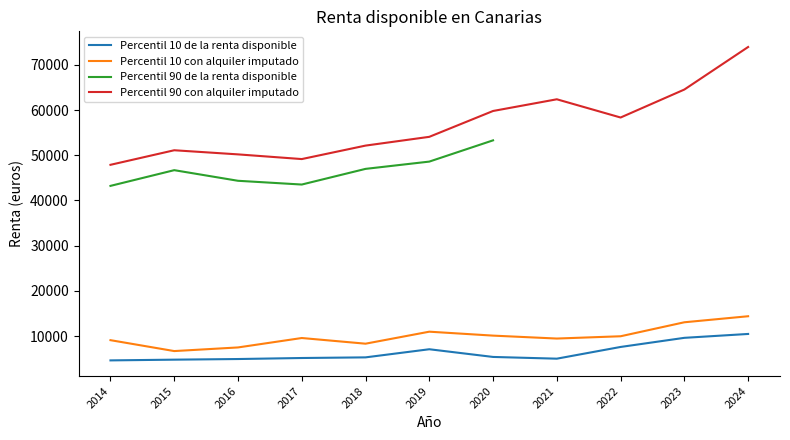

What is the difference between the highest and lowest values at 2024?

63465.1